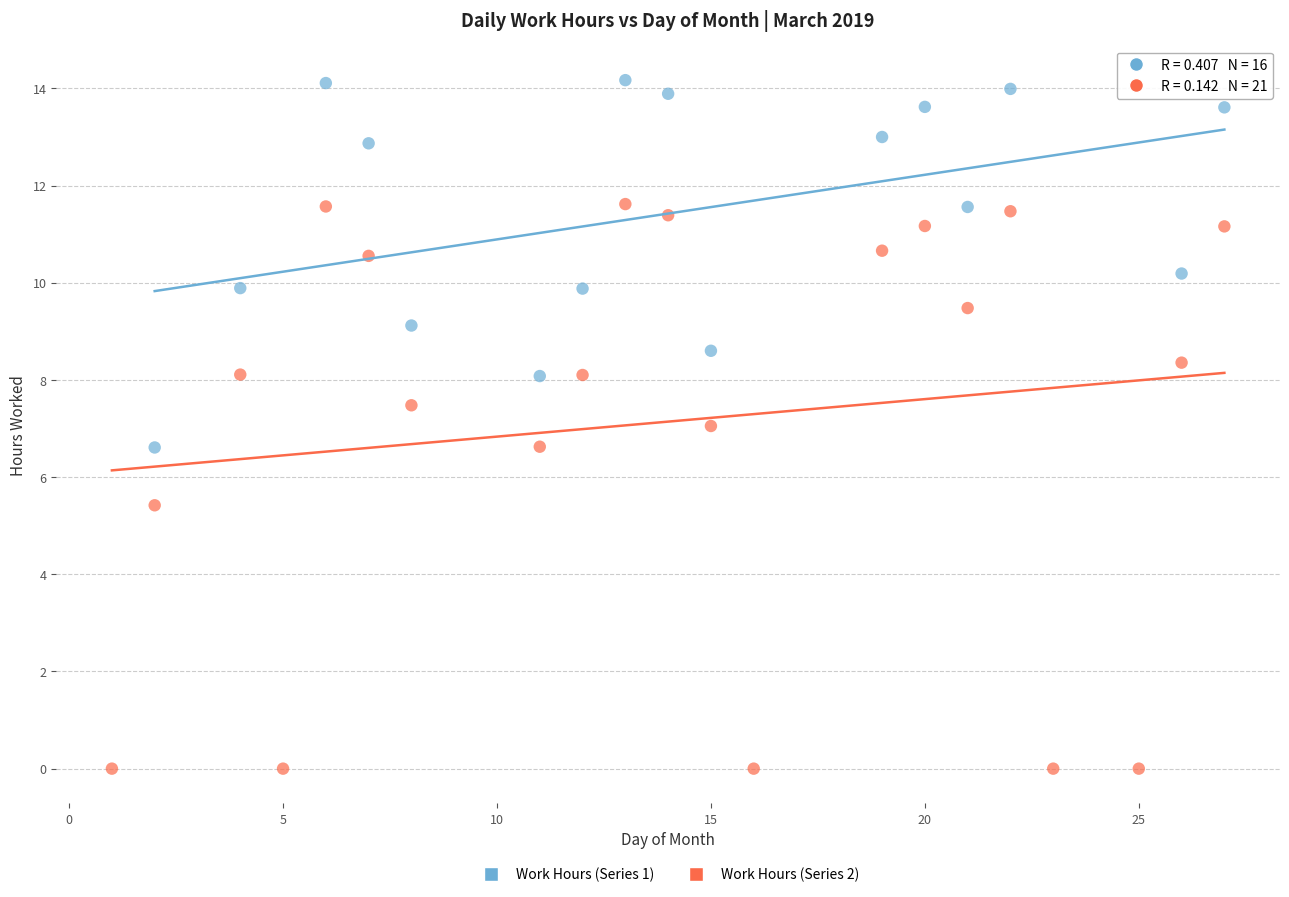

Which series reaches the maximum Y coordinate?

Work Hours (Series 1)